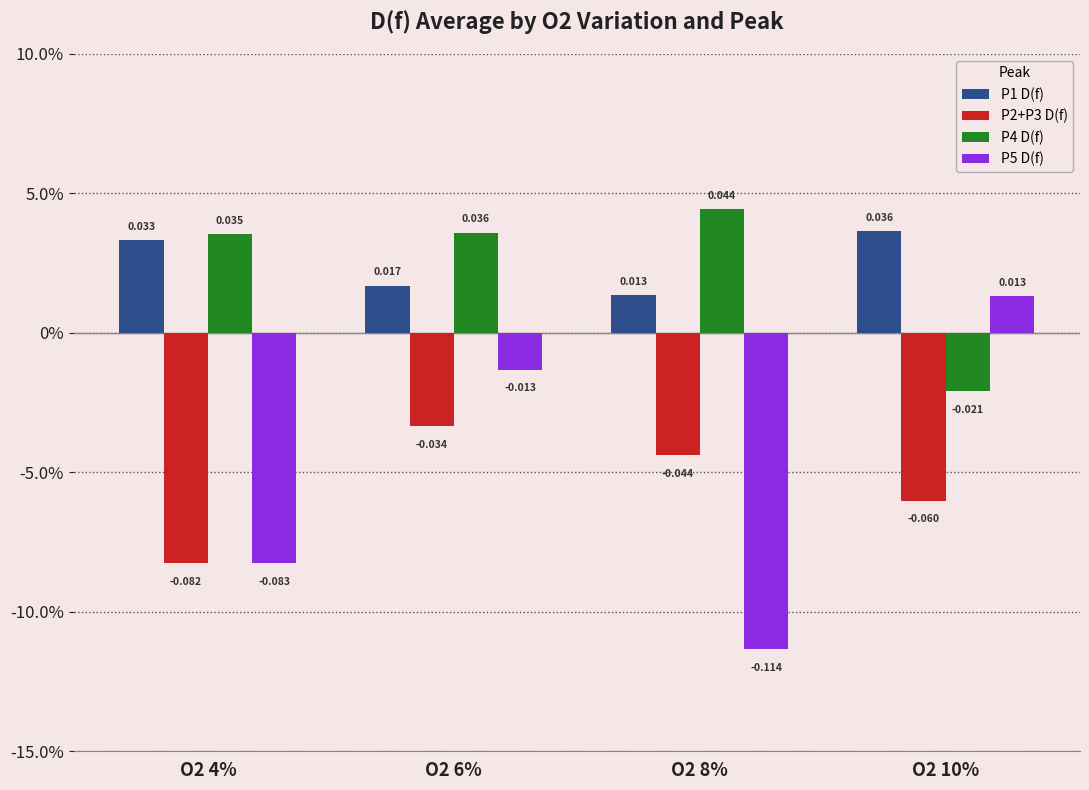

The P4 D(f) series shows 0.1 at O2 4%. True or false?

False